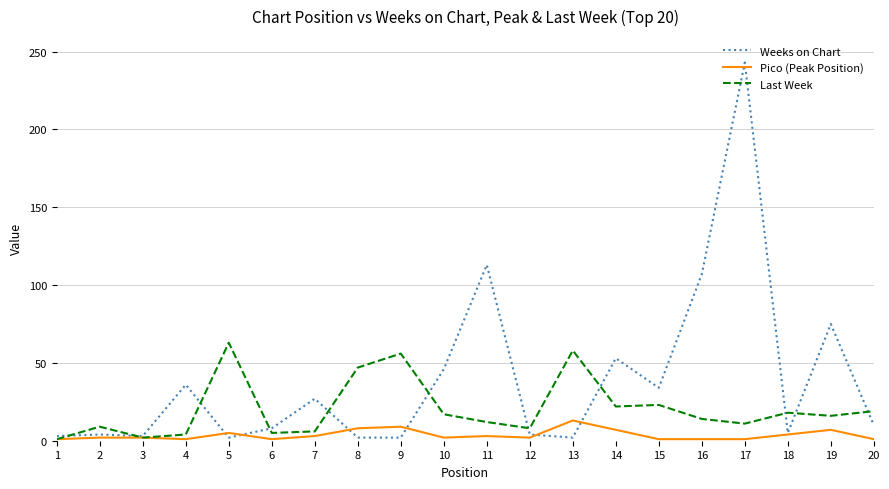

Which series has the widest spread of values?

Weeks on Chart